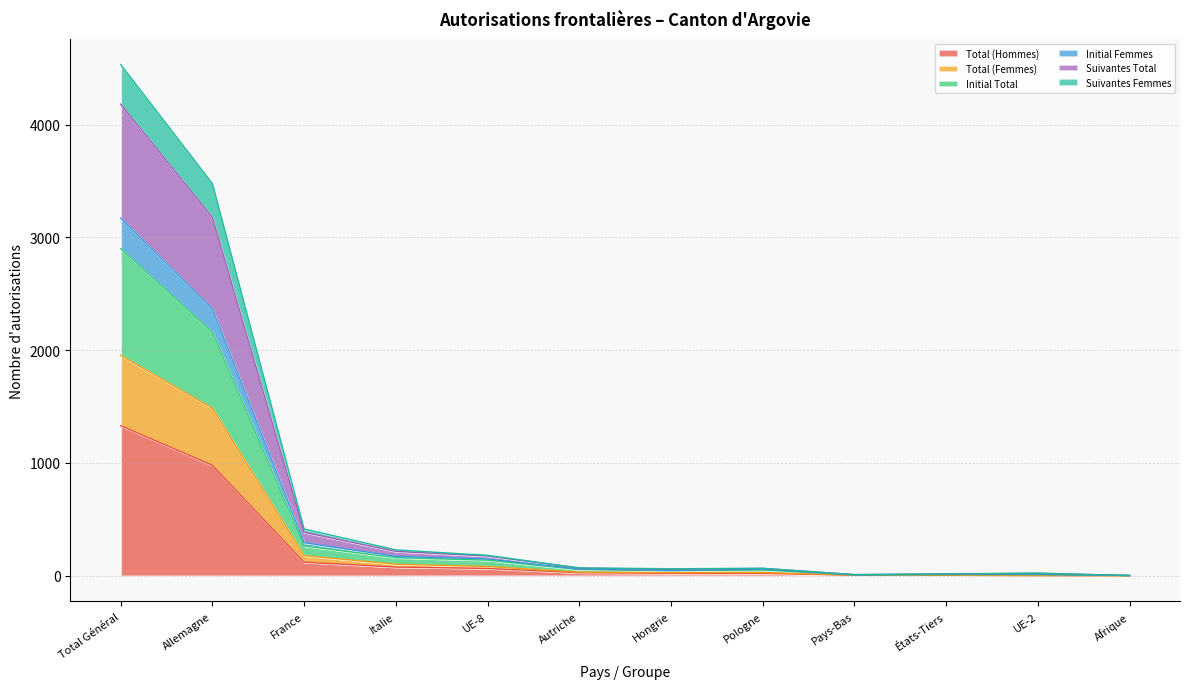

How many values in the Initial Total series exceed 55?

5